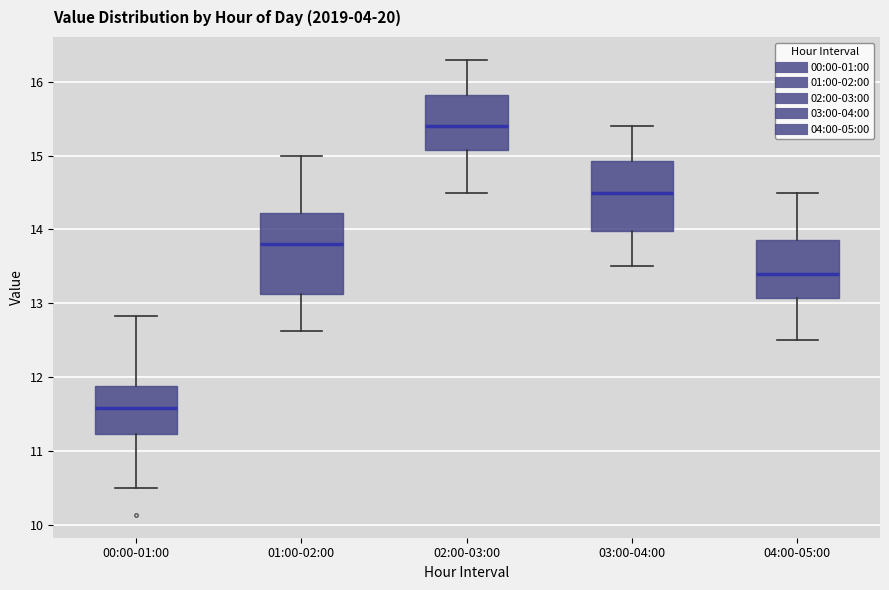

Reading left to right, read every box against the y-axis: the position of its median line, the range the box covers, and the ends of its whiskers. The values are not printed on the chart, so give them approximately, as read against the axis.

00:00-01:00: median 11.6, box 11.2 to 11.9, whiskers 10.5 to 12.8
01:00-02:00: median 13.8, box 13.1 to 14.2, whiskers 12.6 to 15.0
02:00-03:00: median 15.4, box 15.1 to 15.8, whiskers 14.5 to 16.3
03:00-04:00: median 14.5, box 14.0 to 14.9, whiskers 13.5 to 15.4
04:00-05:00: median 13.4, box 13.1 to 13.9, whiskers 12.5 to 14.5